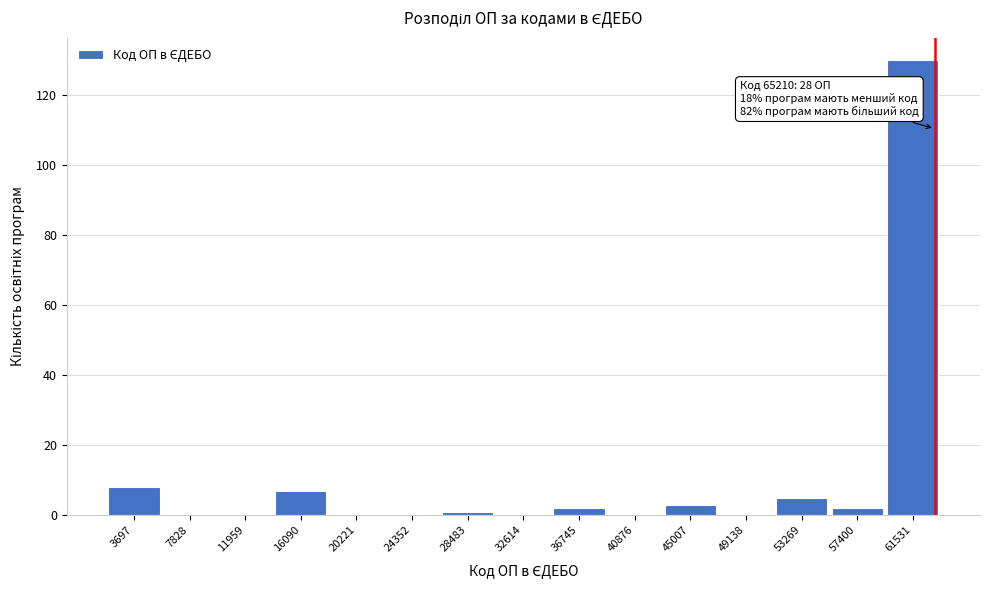

Reading right to left, list all the values displayed in this chart.

61531=130	57400=2	53269=5	49138=0	45007=3	40876=0	36745=2	32614=0	28483=1	24352=0	20221=0	16090=7	11959=0	7828=0	3697=8